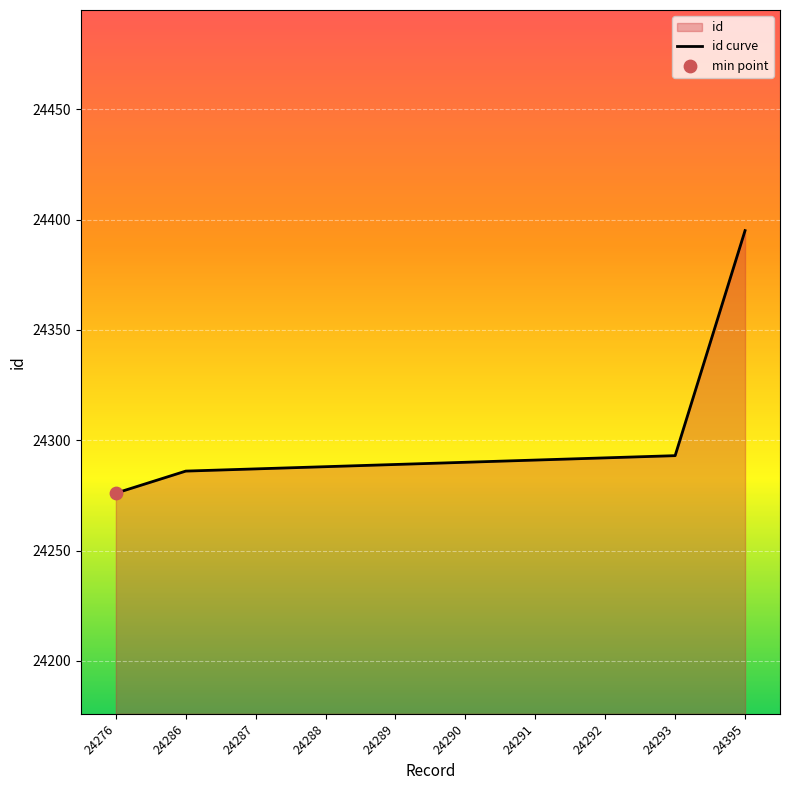

What is the change in value from 24276 to 24286?

+10